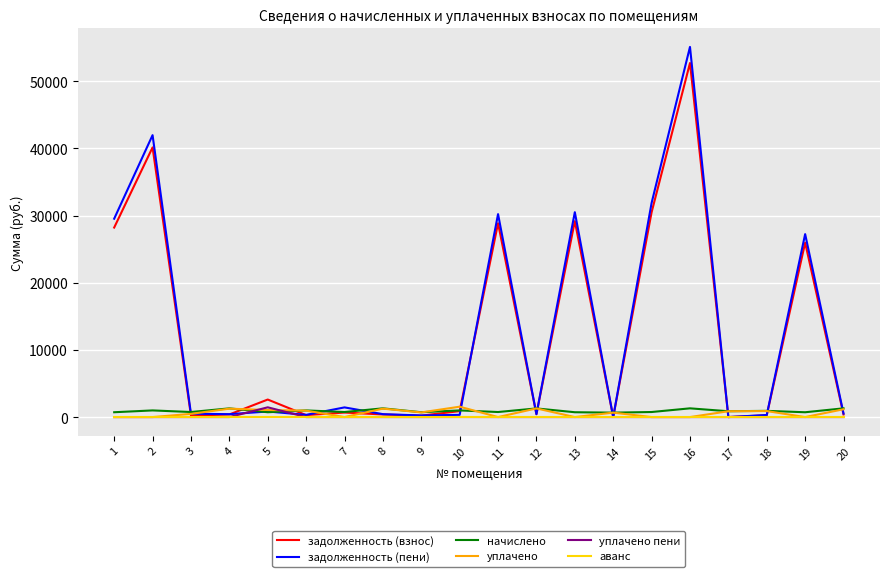

Does the chart display data point markers on the line(s)?

No